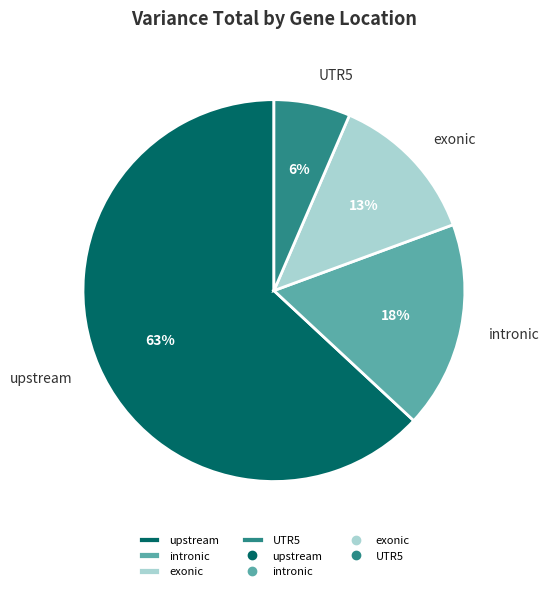

To the nearest percent, what is the difference between the largest and smallest slice percentages?

57%